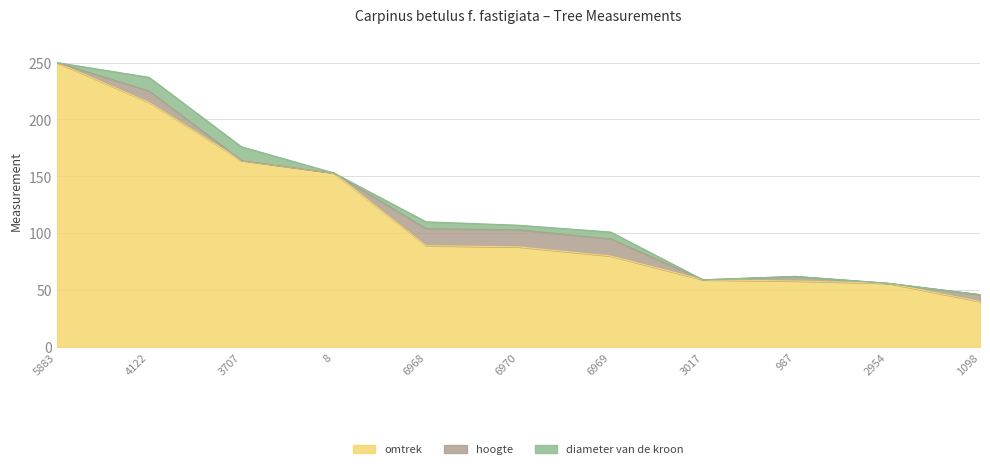

What is the sum of all diameter van de kroon values?

40